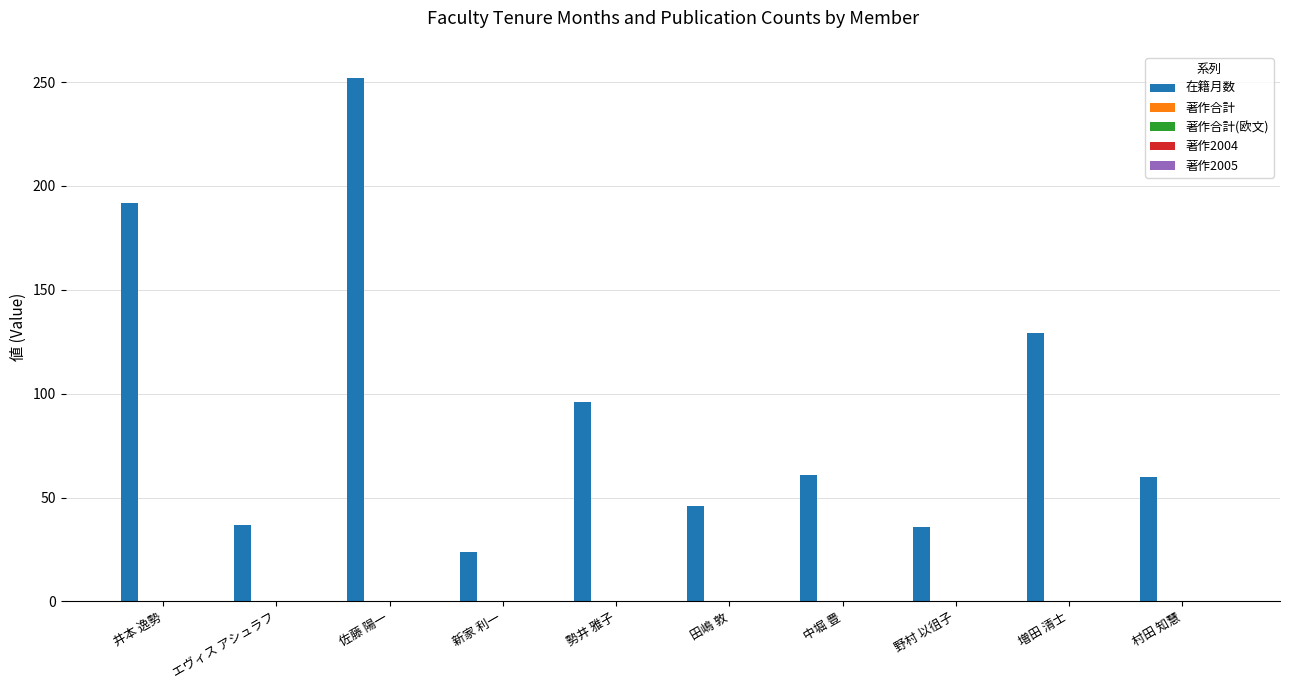

What is the value of the 8th bar from the left?

36